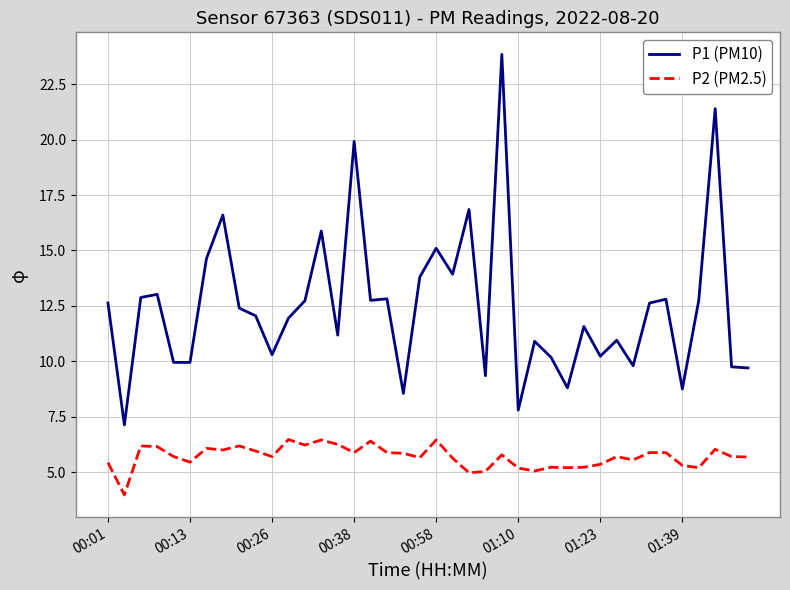

Which series has the largest total across all categories?

P1 (PM10)